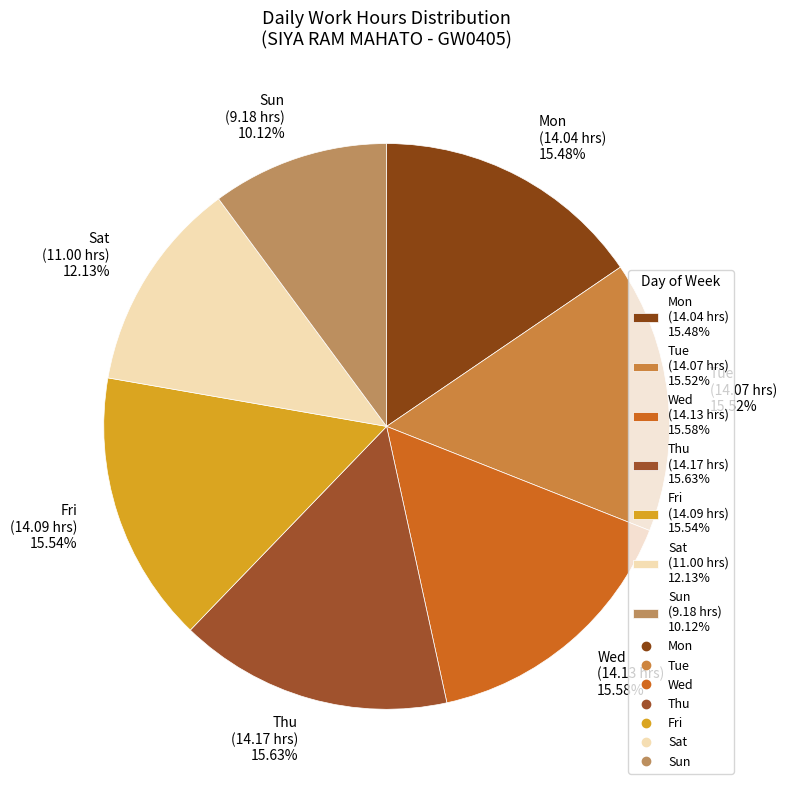

Is it true that Tue is 16% of the pie?

True